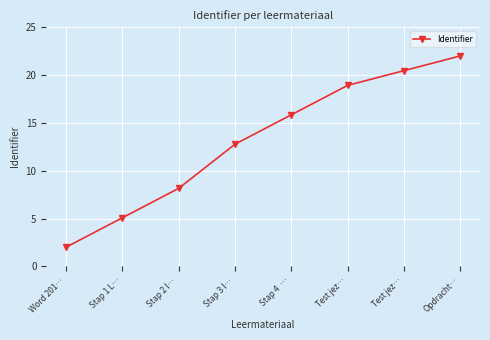

Is this an area chart (filled region under the line)?

No